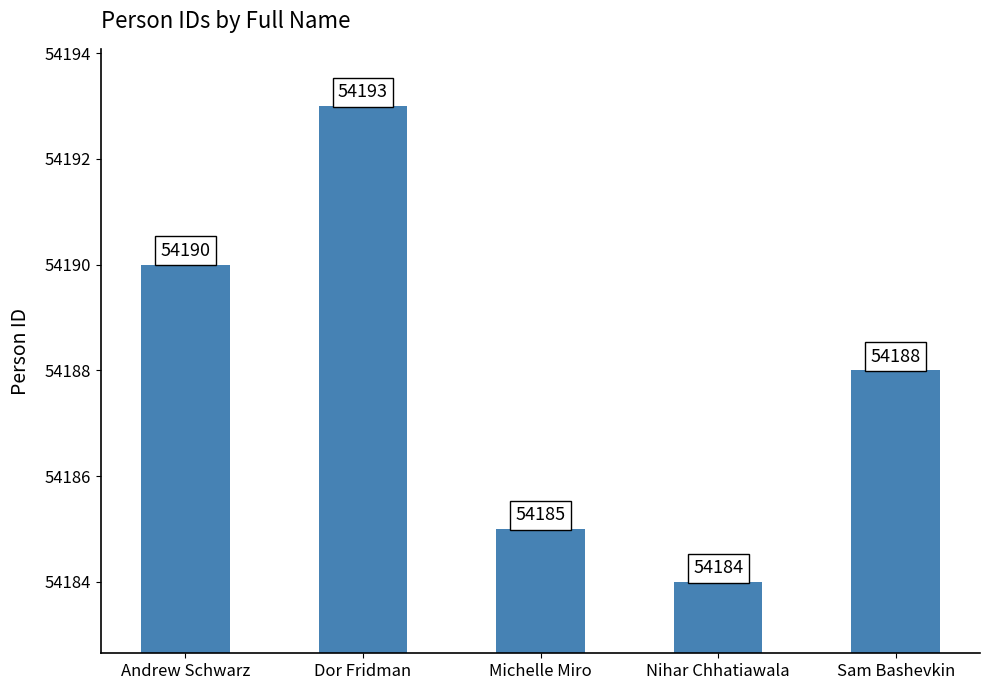

What position from the left is Michelle Miro?

3